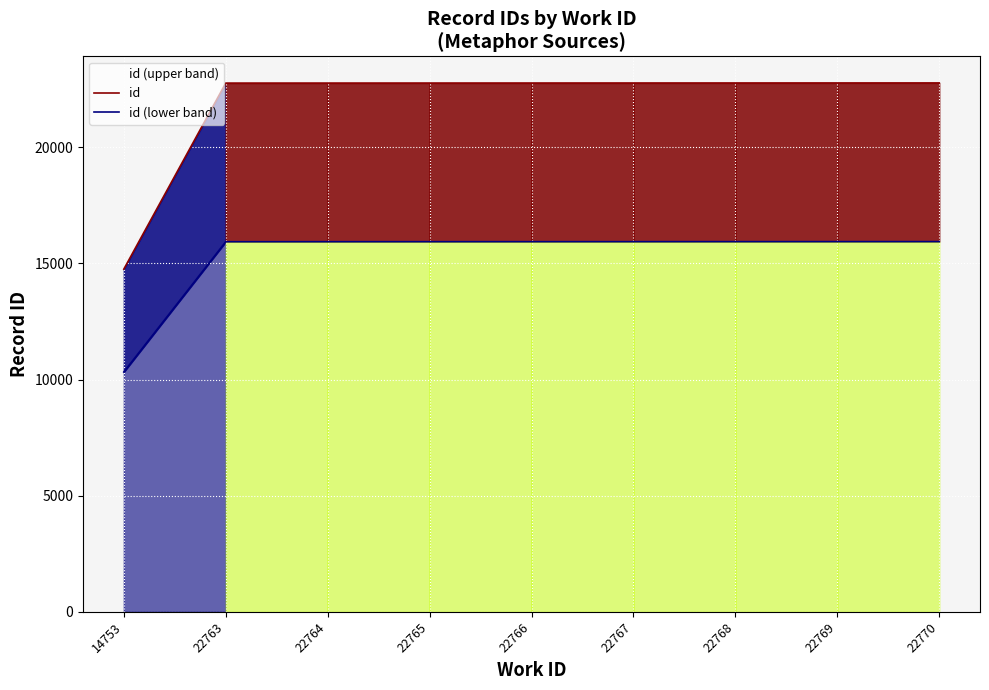

Where does the id series first go above 22766?

22767